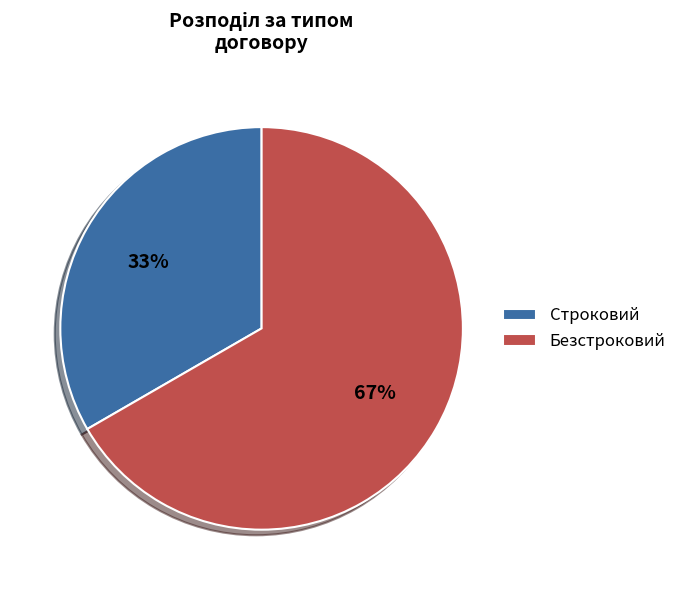

Is there any slice that represents more than half of the pie?

Yes